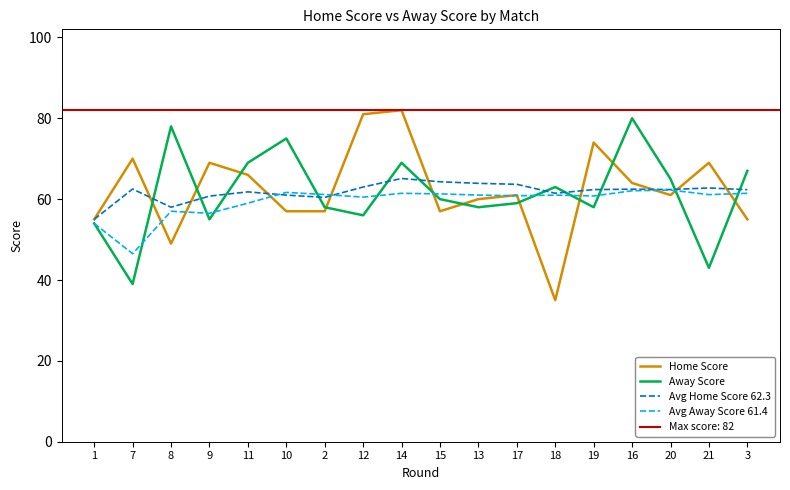

True or false: Avg Away Score 61.4 has more than 2 points higher than both neighbors.

True